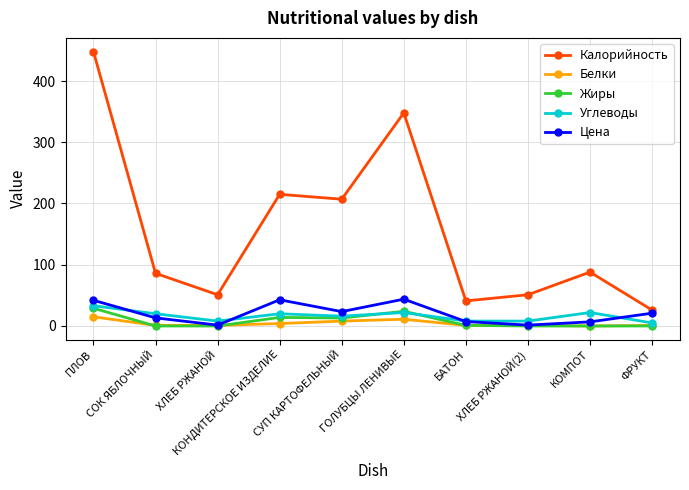

Is this an area chart (filled region under the line)?

No